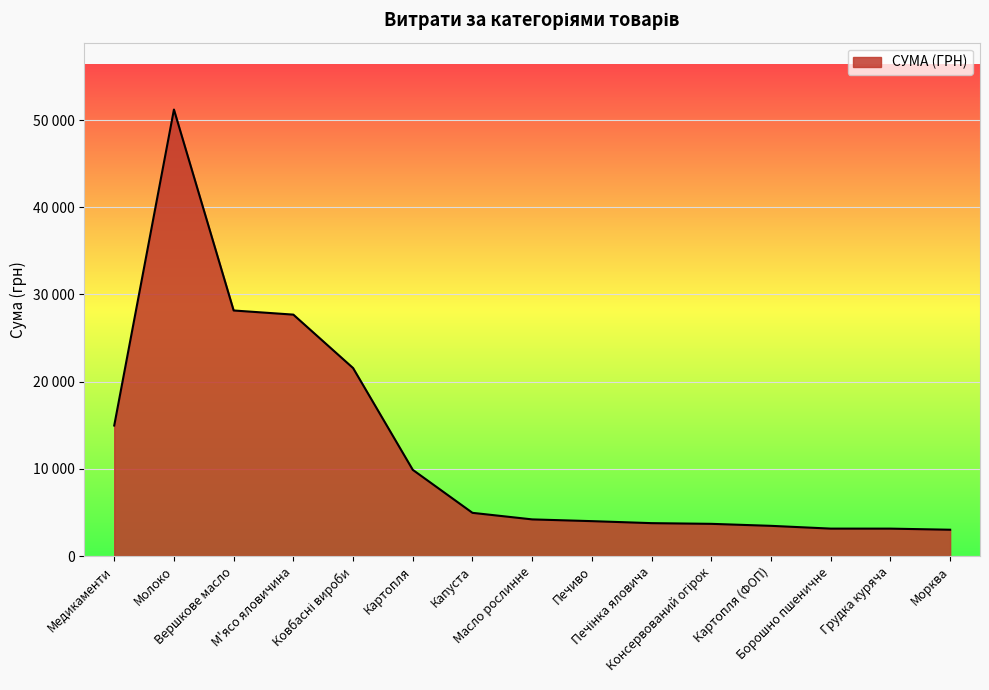

Does the chart display data point markers on the line(s)?

No